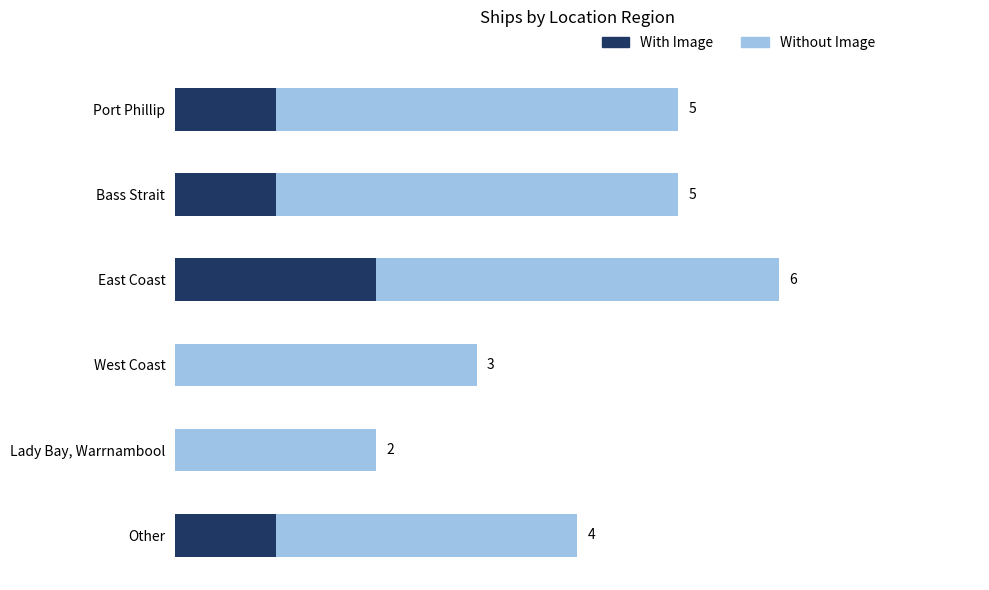

At which category is the sum across all series the highest?

East Coast